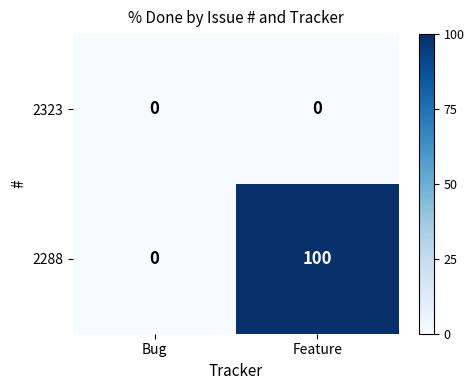

Reading left to right, what are all the values shown in this chart?

2323: Bug=0	Feature=0
2288: Bug=0	Feature=100